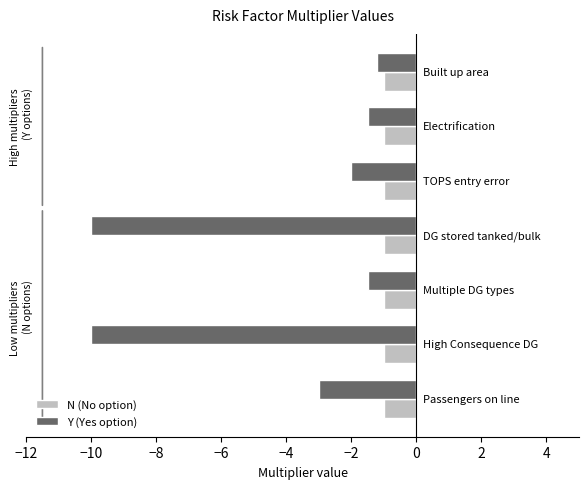

What is the greatest value displayed?

-1.0